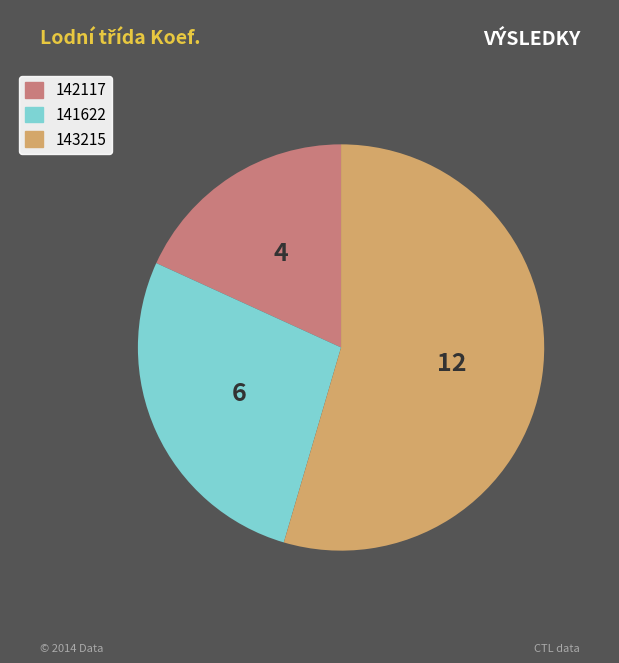

Combined, do 142117 and 143215 account for over 50%?

Yes